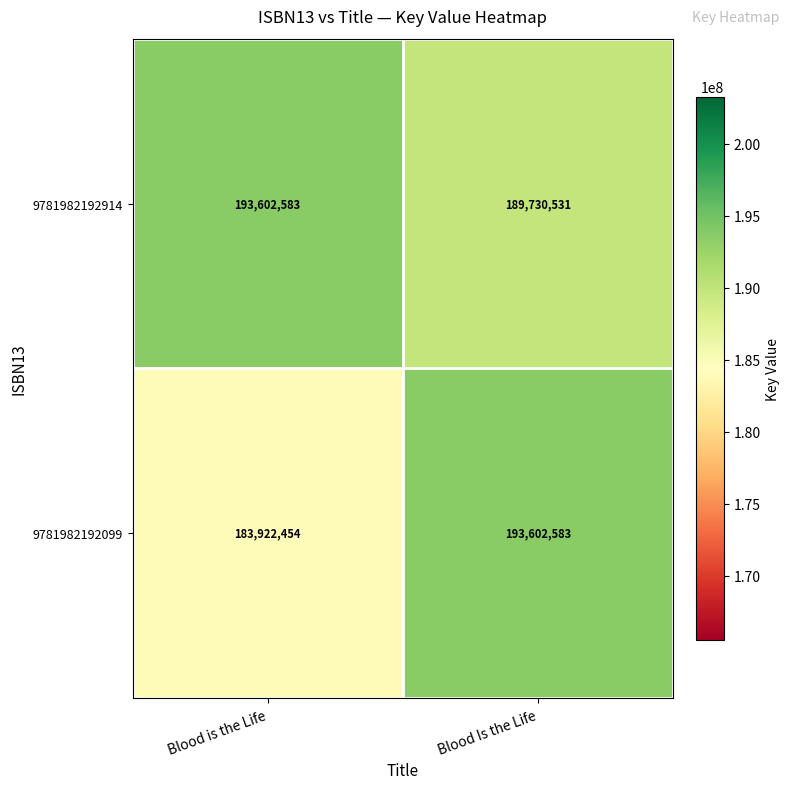

List the series in order of their overall mean, highest first.

9781982192914, 9781982192099